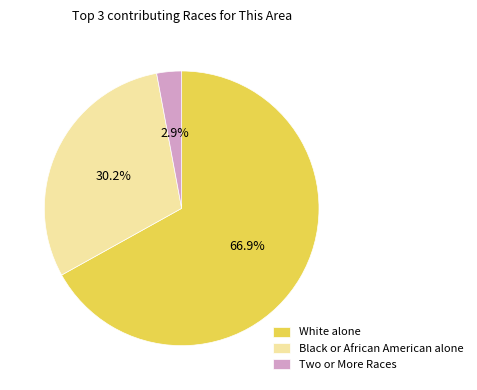

How many slices are in this pie chart?

3